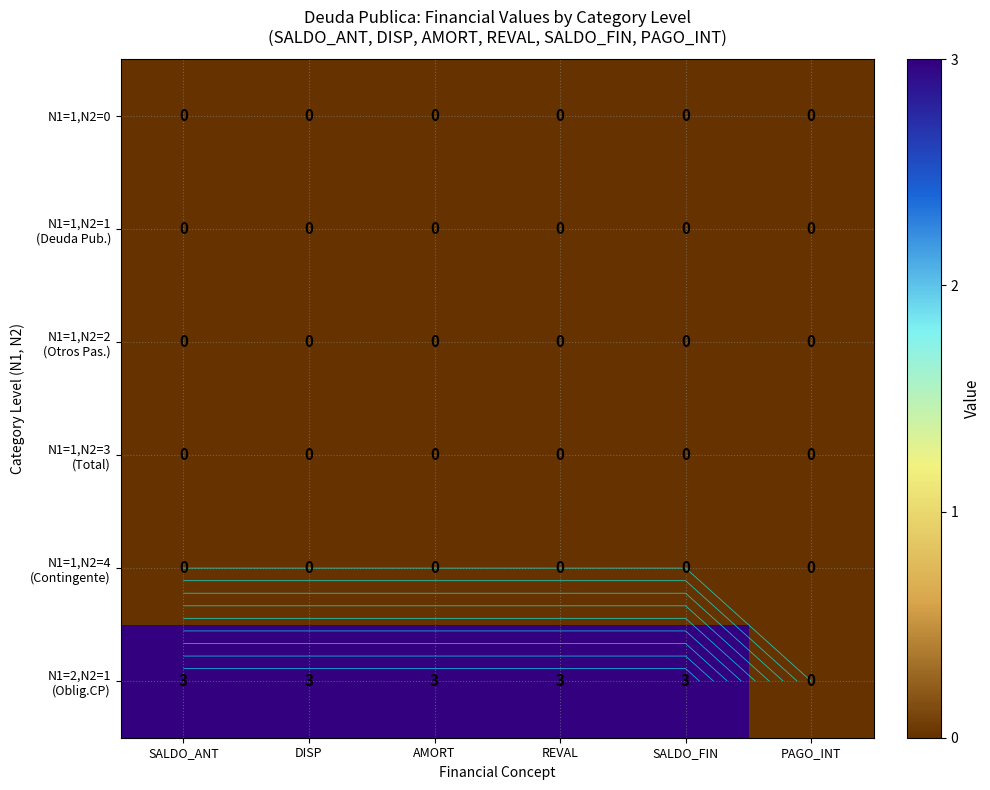

At how many categories does at least one series exceed 0?

5